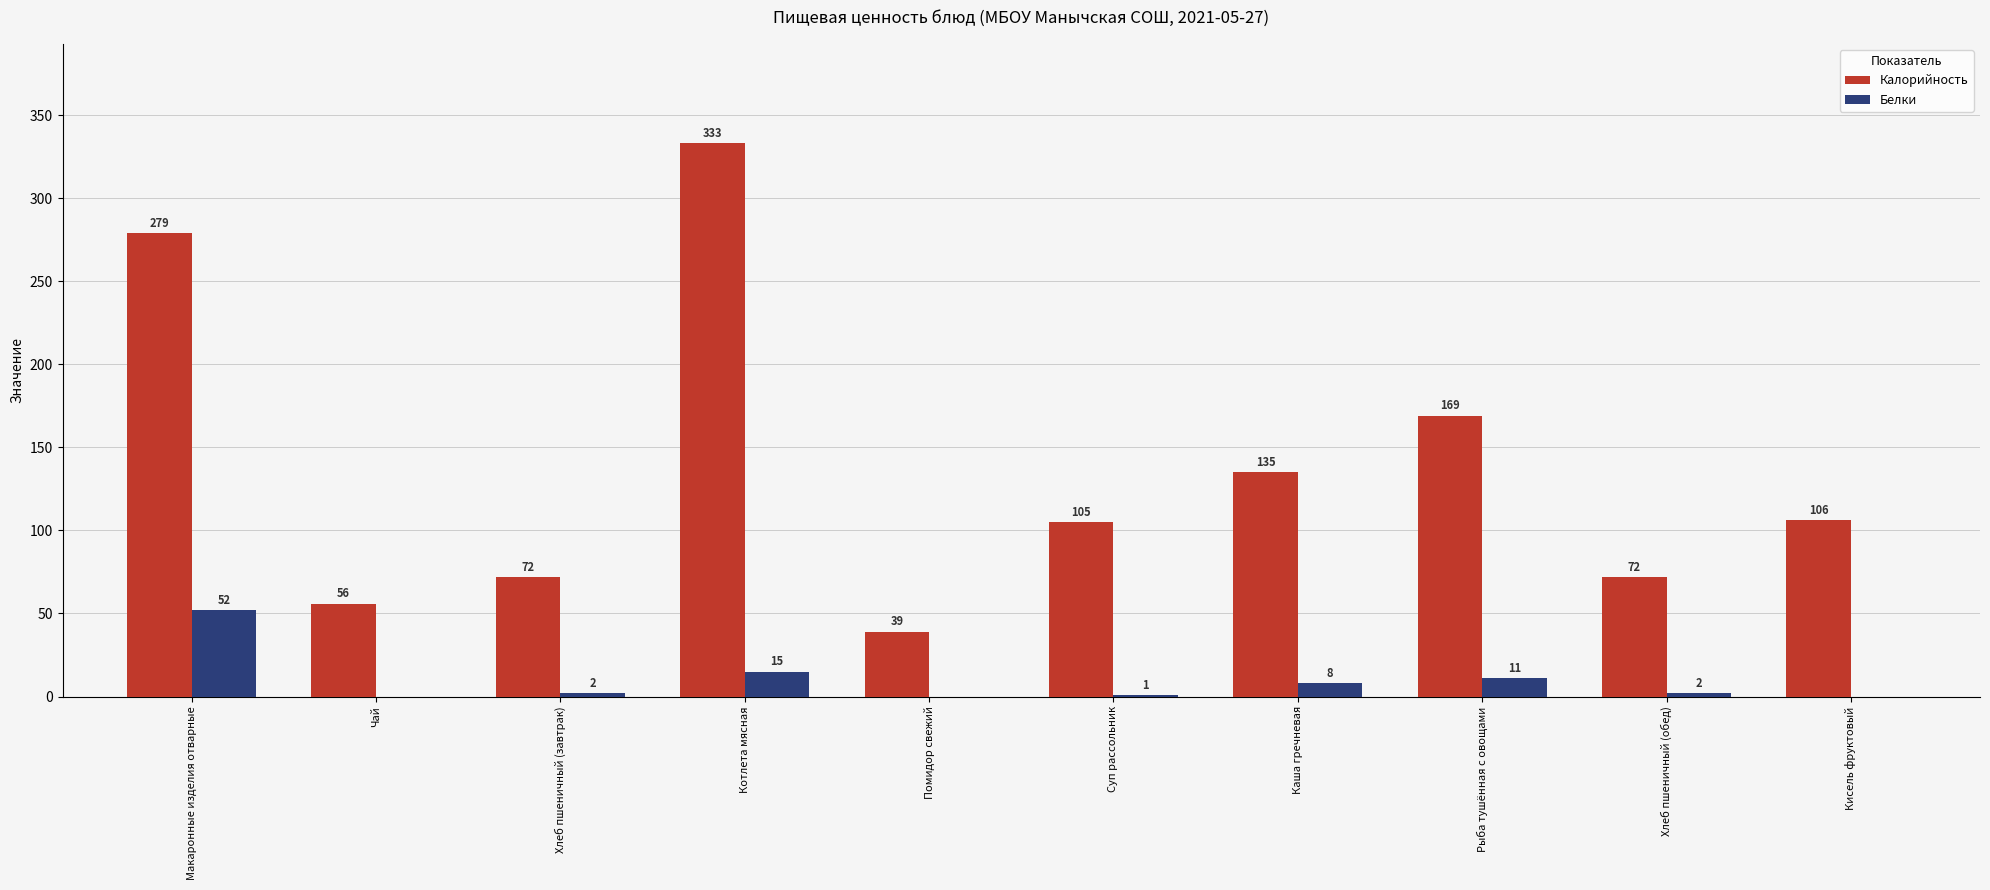

What is the spread (max minus min) of values at Чай?

56